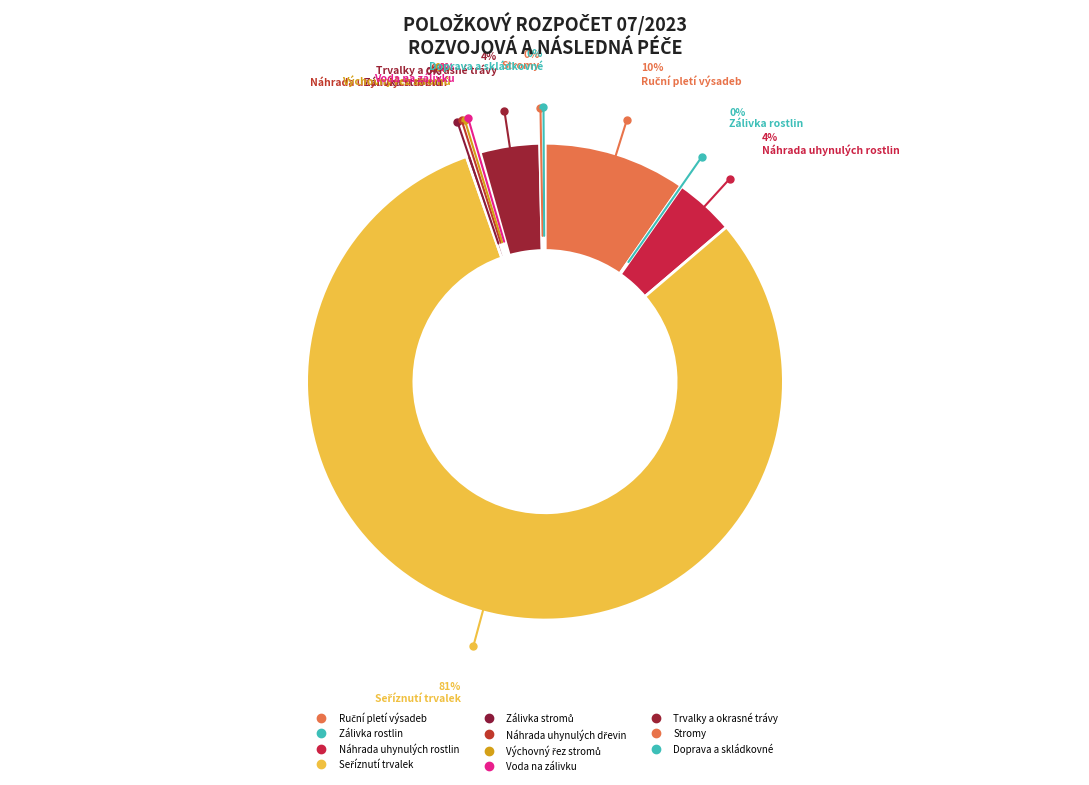

What is the smallest slice in the pie chart?

Zálivka rostlin